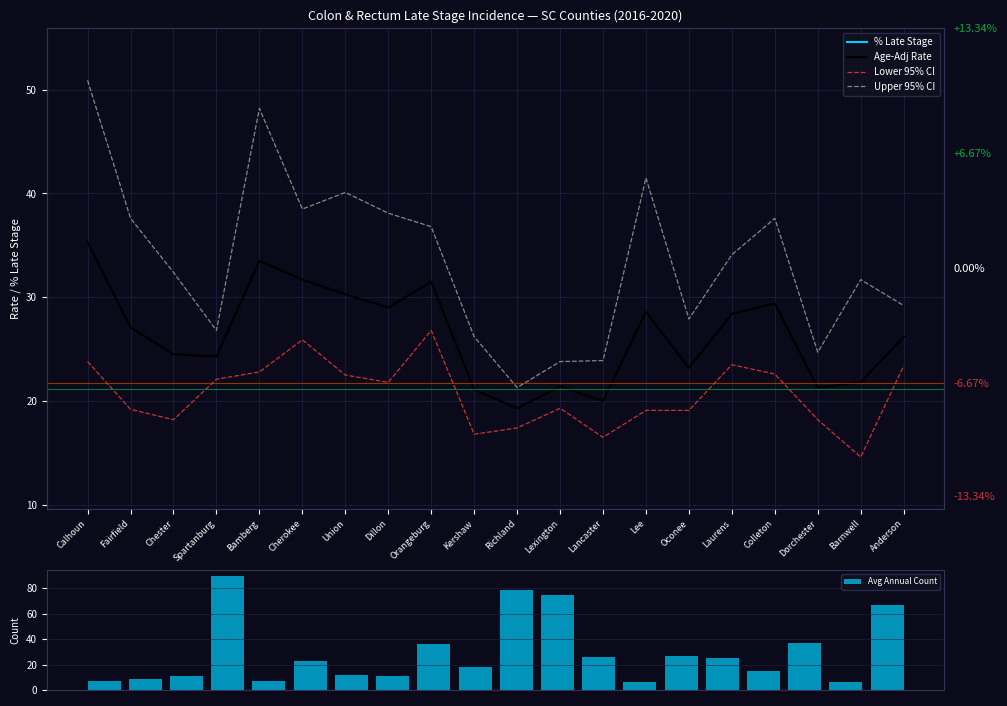

What is the sum of all Avg Annual Count values?

587